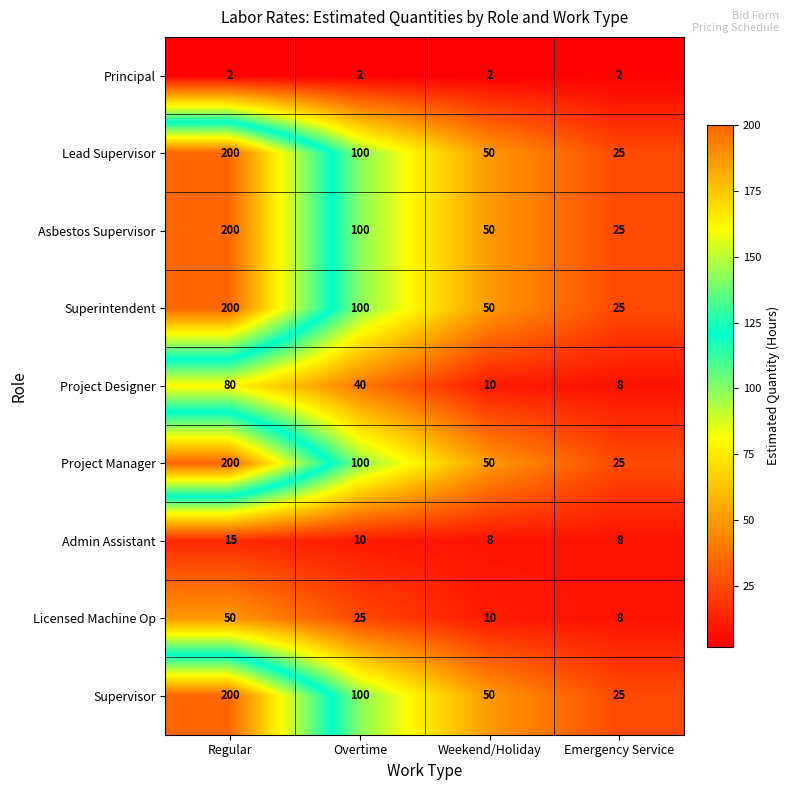

At how many categories does at least one series exceed 9?

4